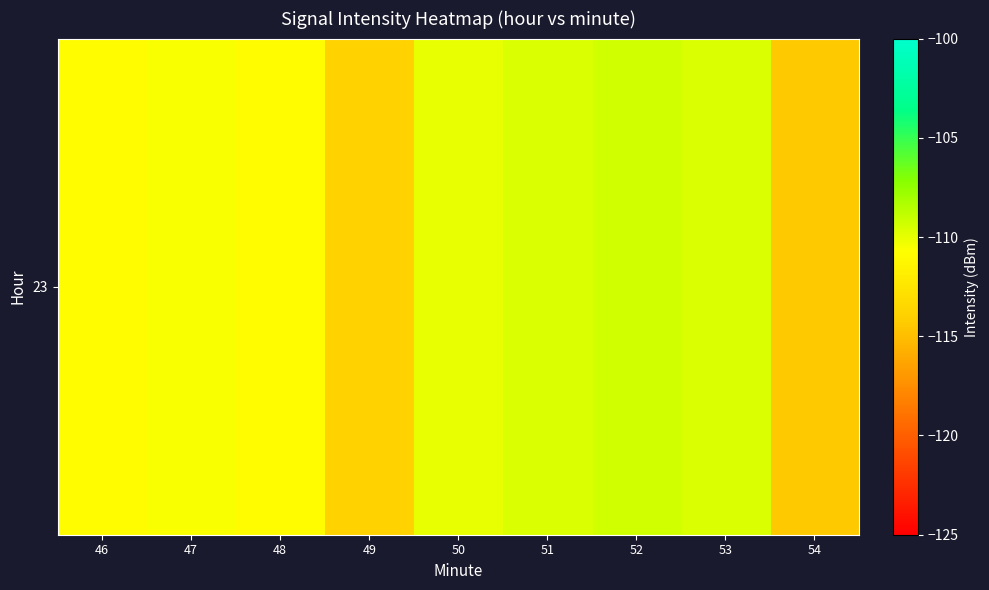

What is the change in value from 49 to 53?

+4.2